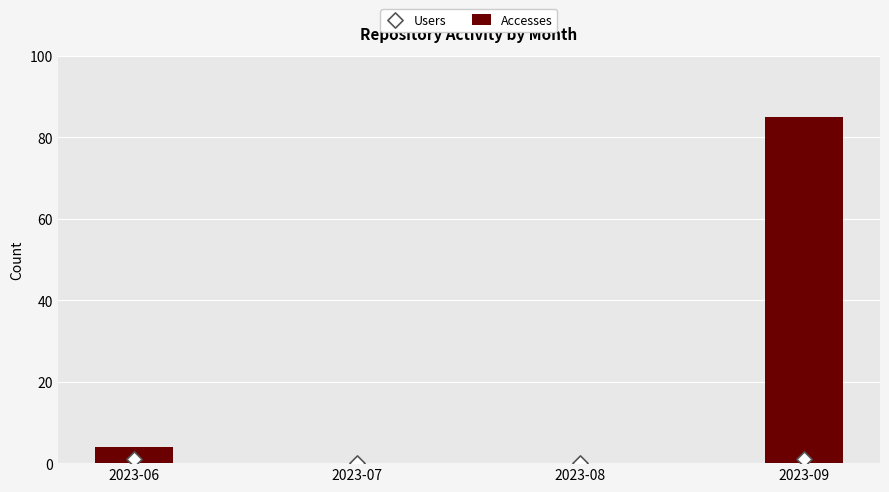

Is the value of Accesses at 2023-09 greater than the value of Users at 2023-09?

Yes